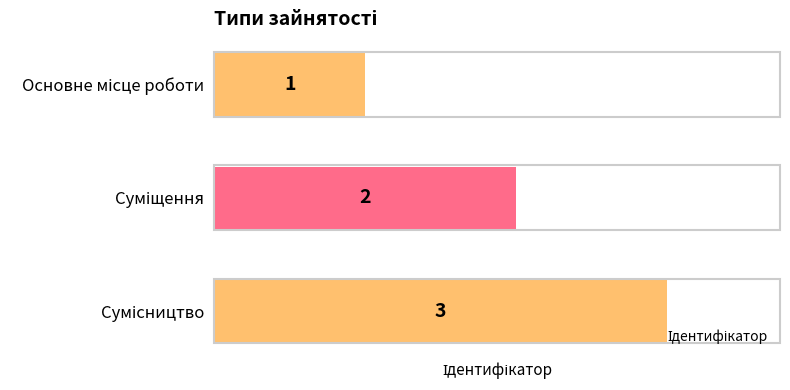

How many values are between 1 and 3?

3